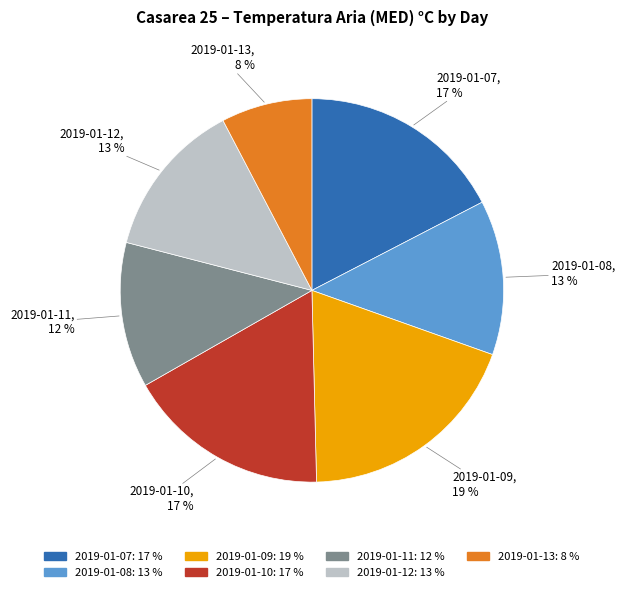

Do 2019-01-08 and 2019-01-12 together represent more than half of the pie?

No